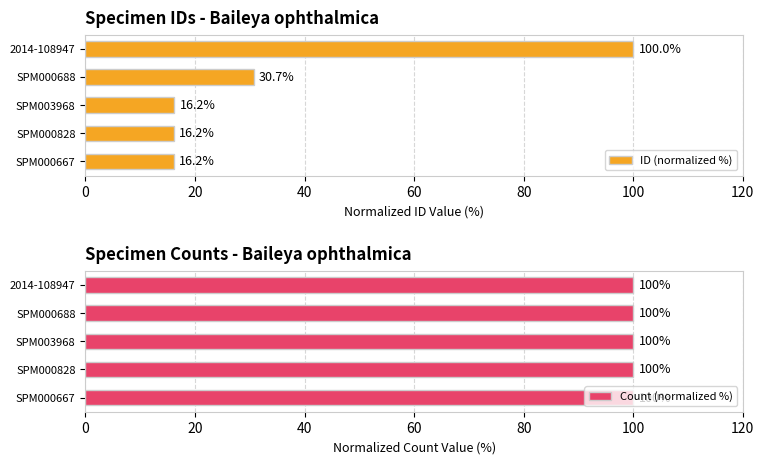

Where is ID (normalized %) nearest to the value 58?

SPM000688